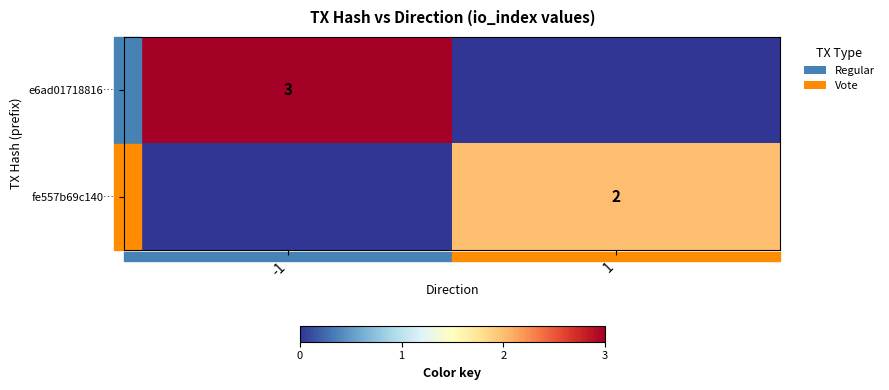

The value of e6ad01718816… at -1 is 3. True or false?

True